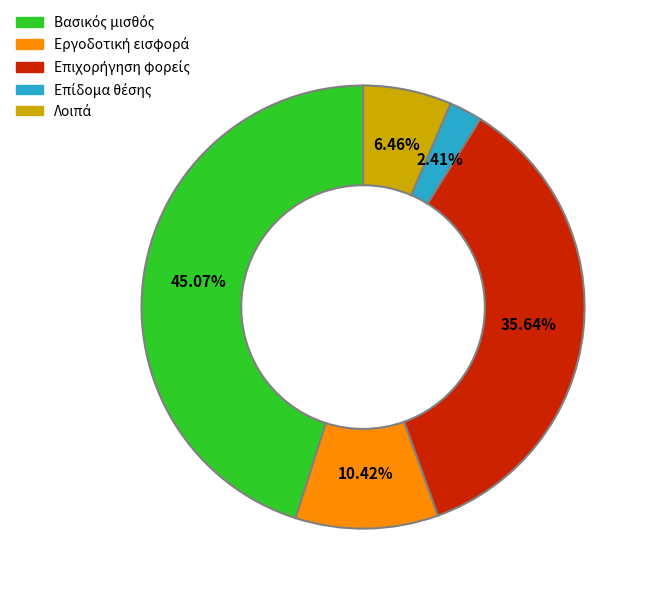

Is there any slice that represents more than half of the pie?

No